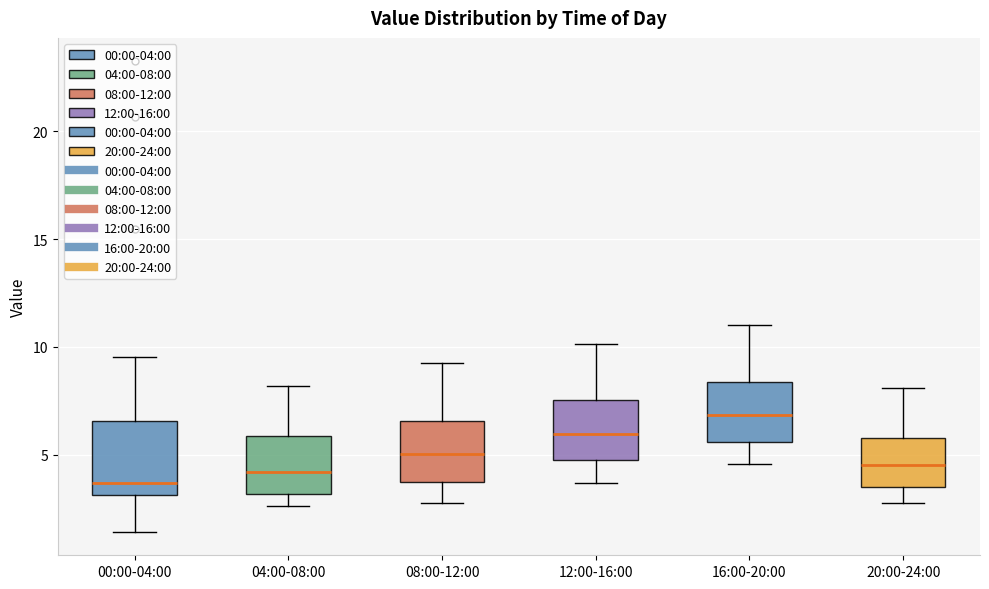

Where does the upper whisker of the box for 20:00-24:00 end on the y-axis? The values are not printed on the chart, so give them approximately, as read against the axis.

8.0